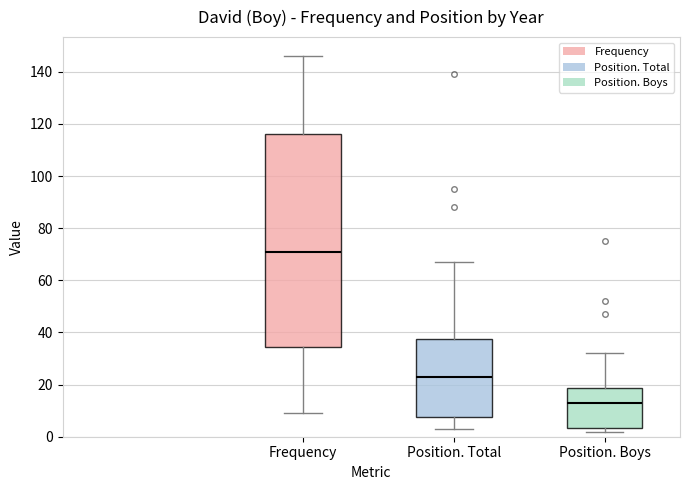

Which box has the highest median line?

Frequency